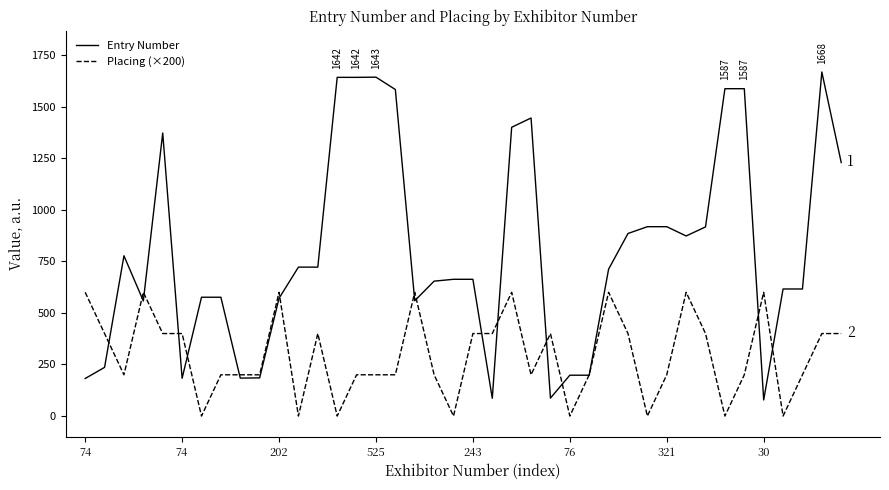

How many categories are shown in the chart?

40